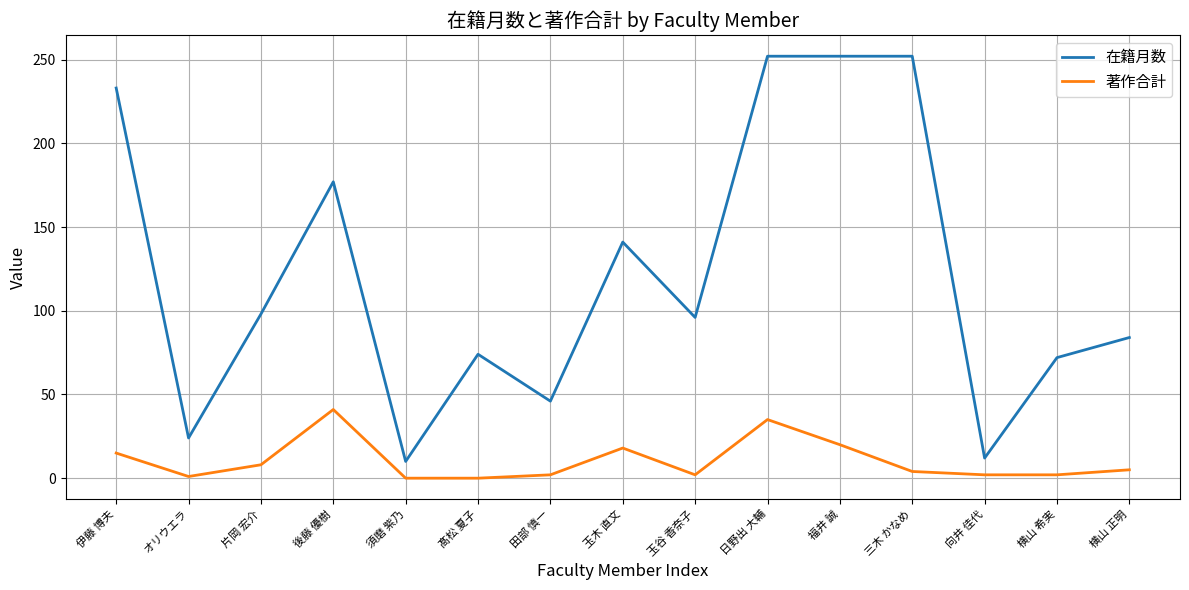

How many lines are shown in the chart?

2